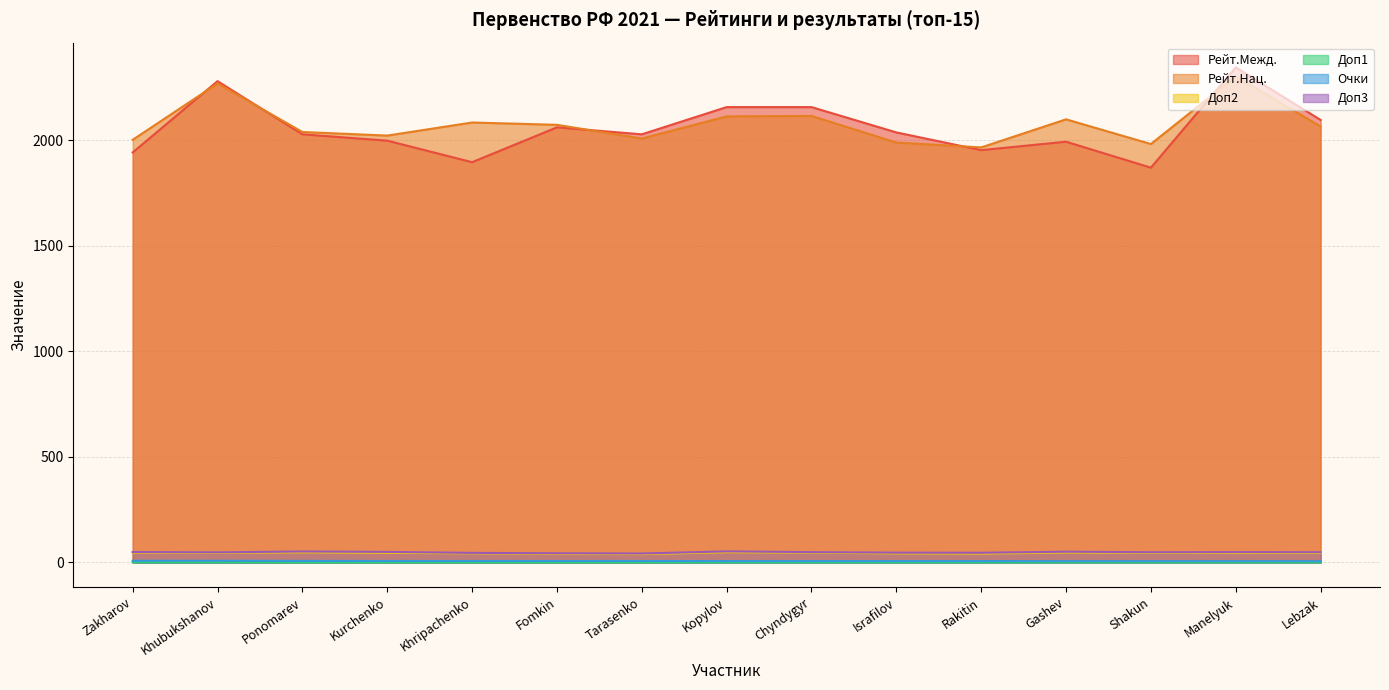

At which category is the sum across all series the highest?

Manelyuk